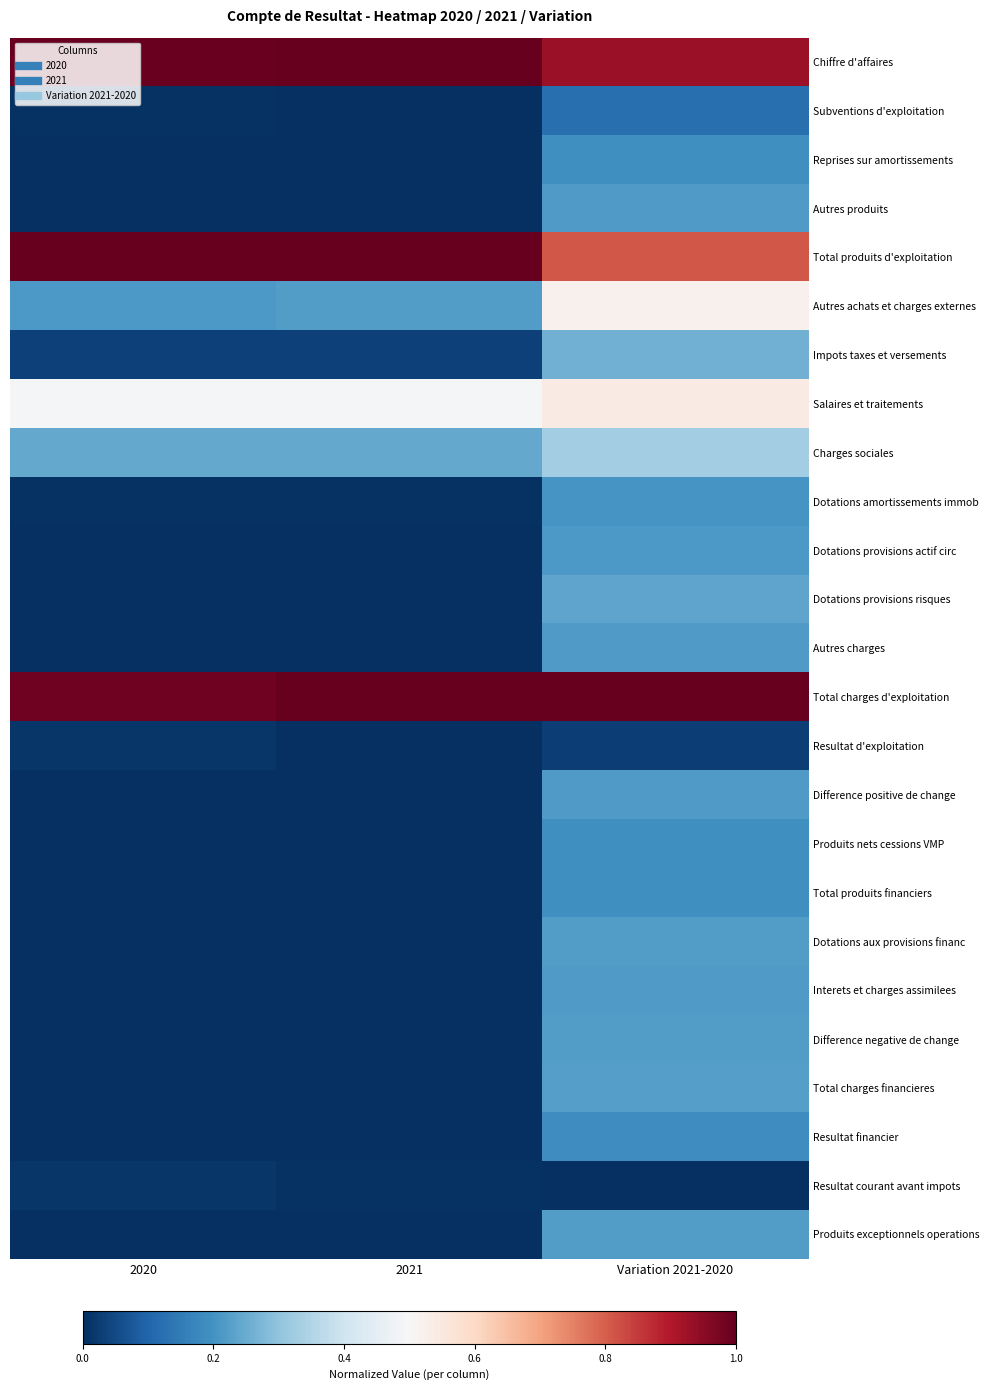

Rank the series by their maximum value, from highest to lowest.

Total produits d'exploitation, Total charges d'exploitation, Chiffre d'affaires, Salaires et traitements, Autres achats et charges externes, Charges sociales, Impots taxes et versements, Dotations provisions risques, Total charges financieres, Dotations aux provisions financ, Produits exceptionnels operations, Difference negative de change, Autres produits, Difference positive de change, Autres charges, Interets et charges assimilees, Dotations provisions actif circ, Dotations amortissements immob, Produits nets cessions VMP, Total produits financiers, Reprises sur amortissements, Resultat financier, Subventions d'exploitation, Resultat d'exploitation, Resultat courant avant impots